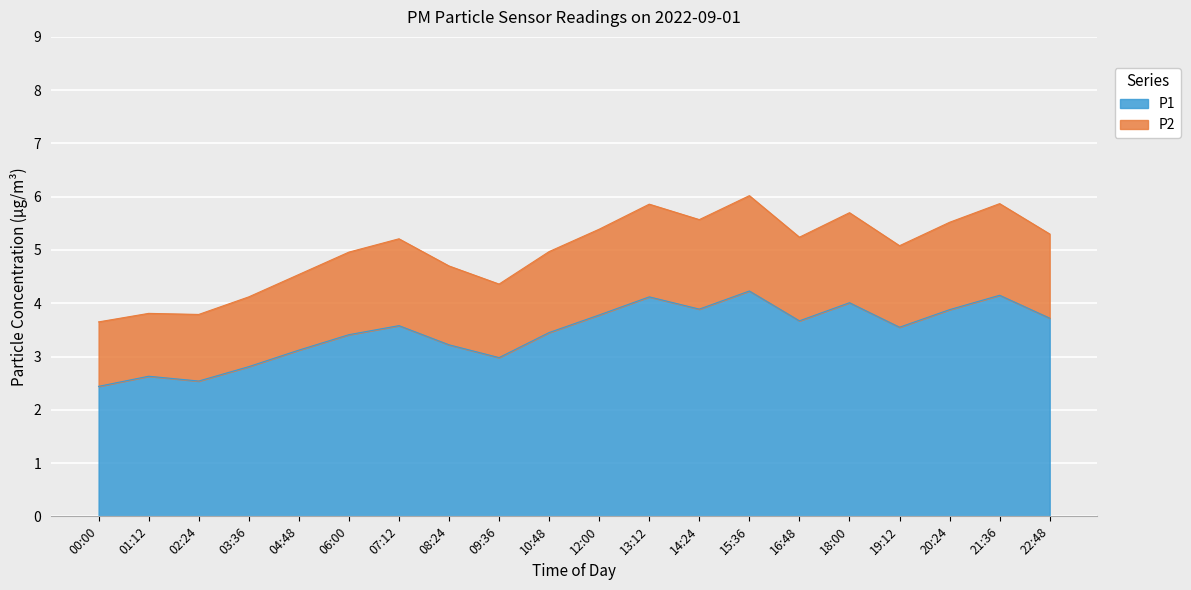

True or false: P1 and P2 cross at least once.

False